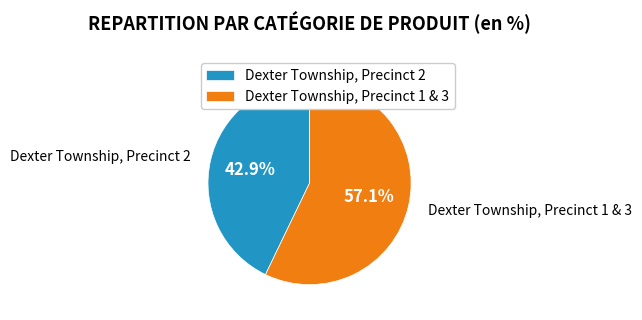

To the nearest percent, what is the combined percentage of Dexter Township, Precinct 1 & 3 and Dexter Township, Precinct 2?

100%